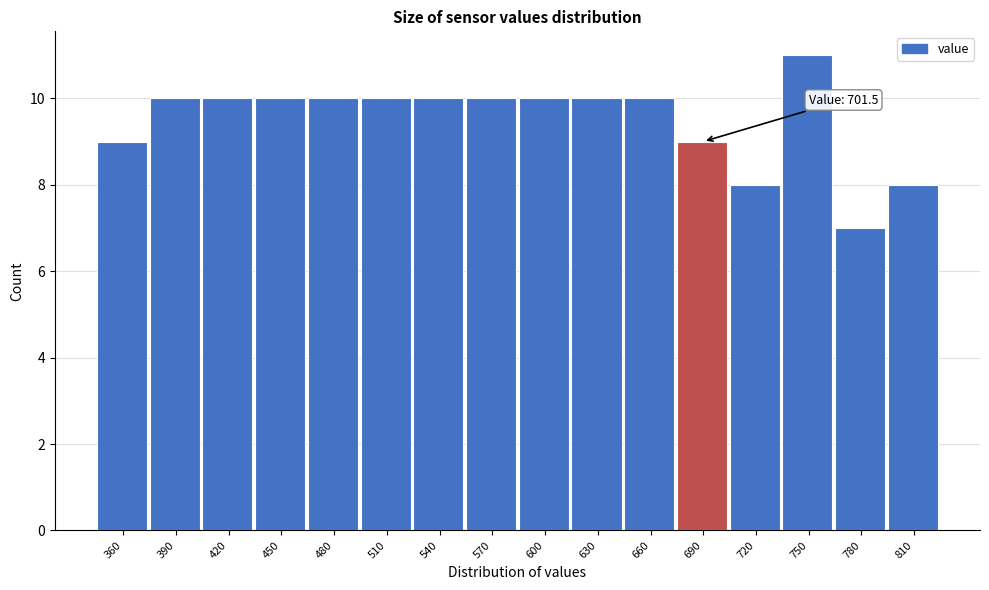

Reading left to right, transcribe all the data shown in this chart.

360=9	390=10	420=10	450=10	480=10	510=10	540=10	570=10	600=10	630=10	660=10	690=9	720=8	750=11	780=7	810=8